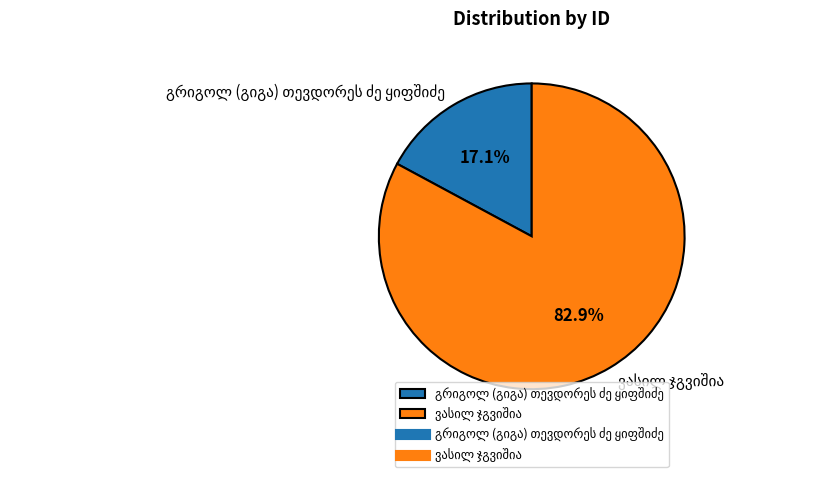

To the nearest percent, what is the difference between the გრიგოლ (გიგა) თევდორეს ძე ყიფშიძე and ვასილ ჯგვიშია slice percentages?

66%